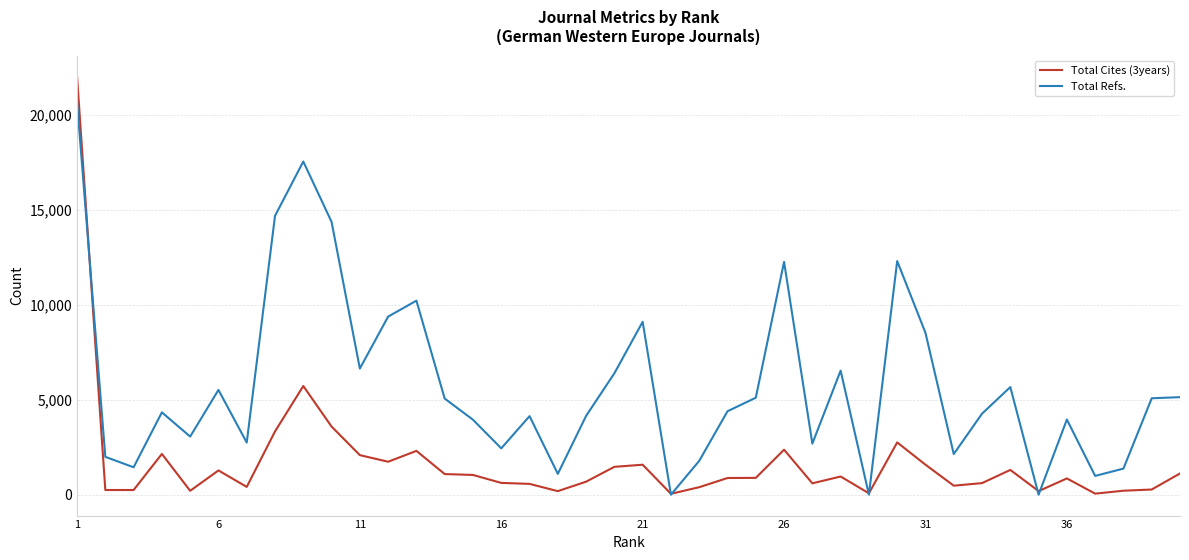

Which series has the largest total across all categories?

Total Refs.